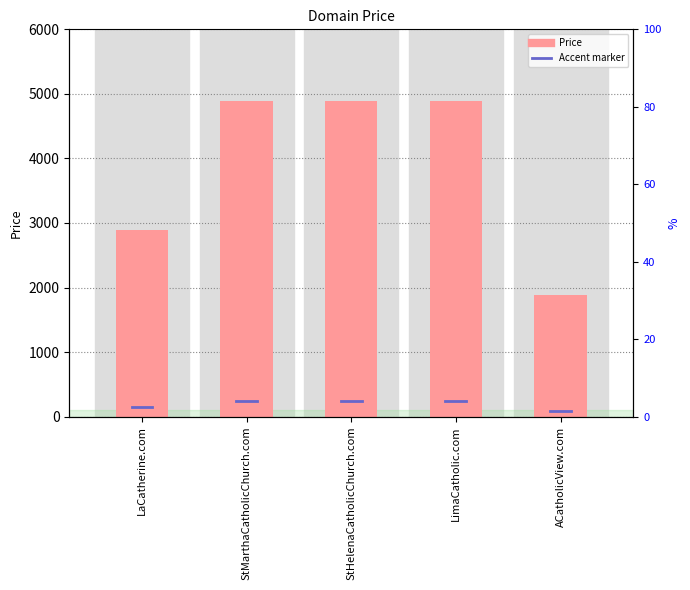

Count the number of data series in this chart.

1